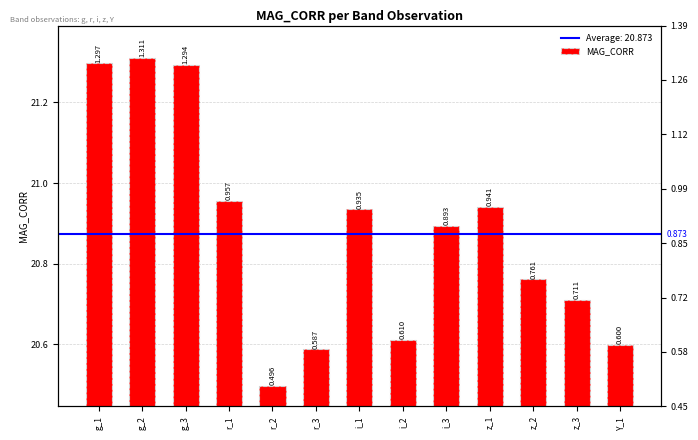

List the labels in order of value, smallest first.

r_2, r_3, Y_1, i_2, z_3, z_2, i_3, i_1, z_1, r_1, g_3, g_1, g_2